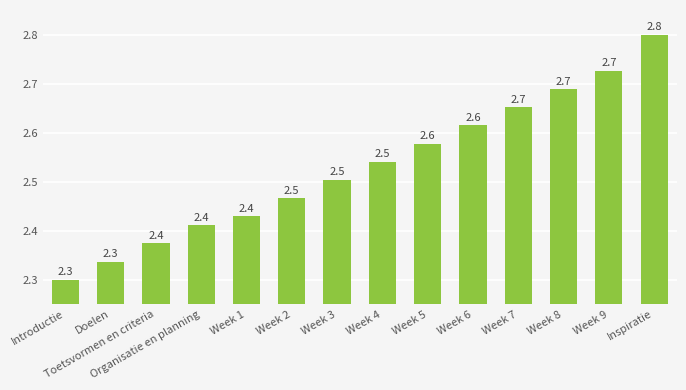

Between Week 1 and Week 7, which is larger?

Week 7